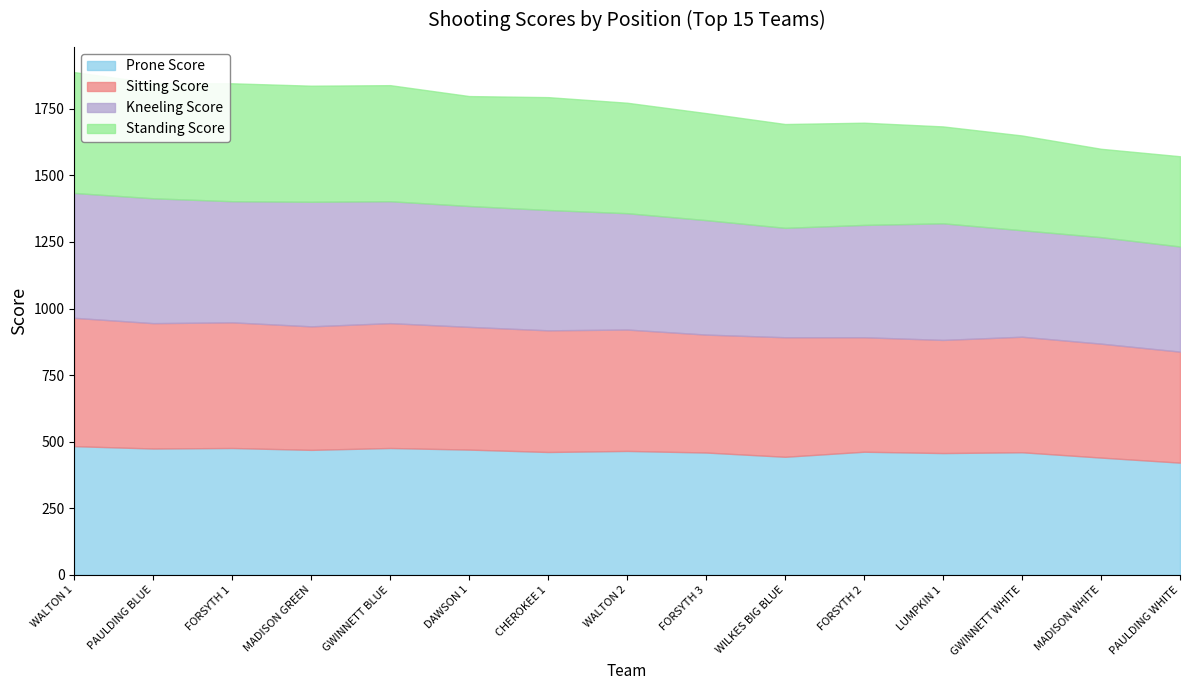

What is the difference between the second highest and second lowest values in the Standing Score series?

104